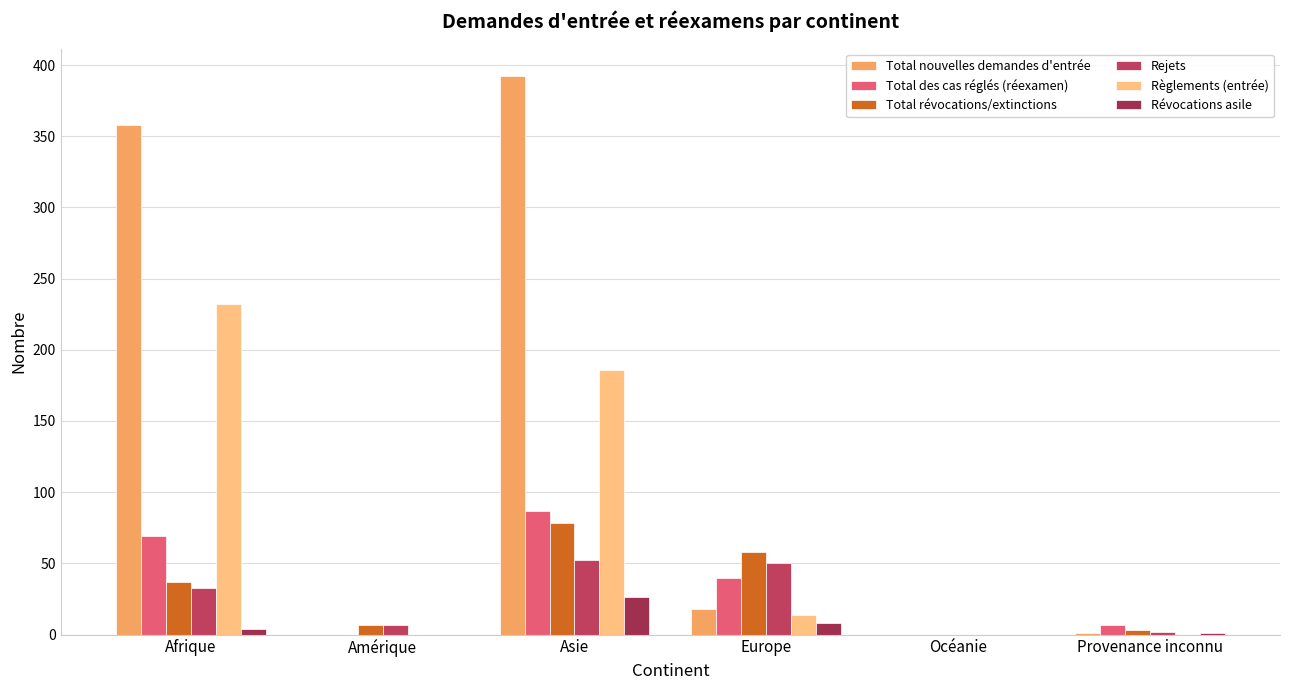

What value does the Total révocations/extinctions series have at Afrique?

37